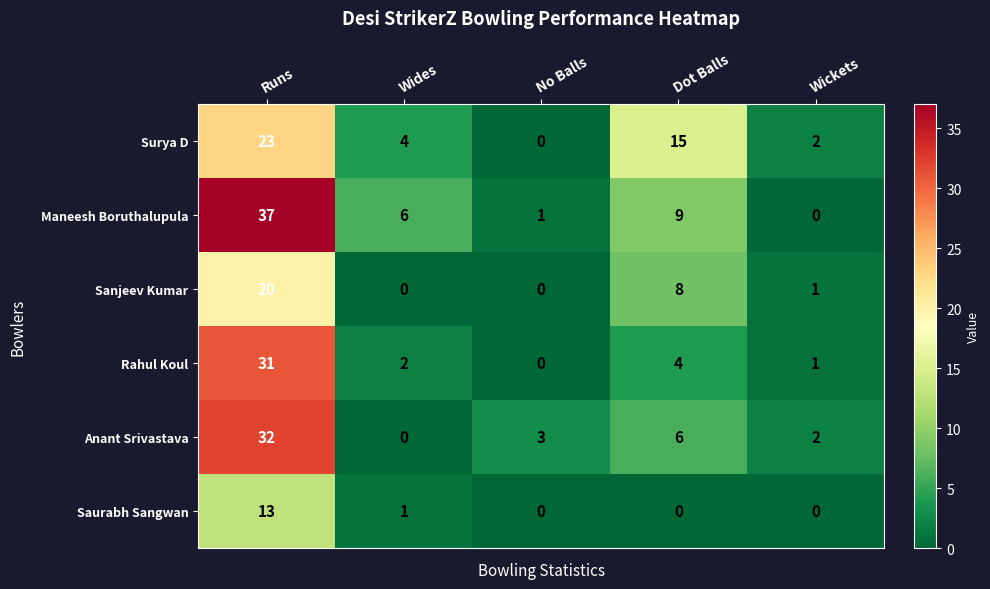

Reading left to right, what are all the values shown in this chart?

Surya D: 23	4	0	15	2
Maneesh Boruthalupula: 37	6	1	9	0
Sanjeev Kumar: 20	0	0	8	1
Rahul Koul: 31	2	0	4	1
Anant Srivastava: 32	0	3	6	2
Saurabh Sangwan: 13	1	0	0	0